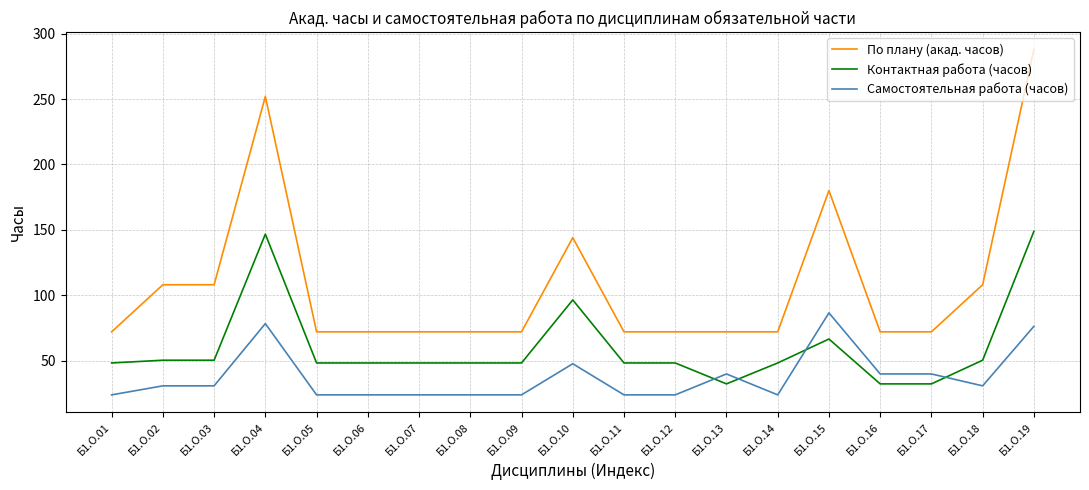

How many intersections are there between Самостоятельная работа (часов) and Контактная работа (часов)?

4